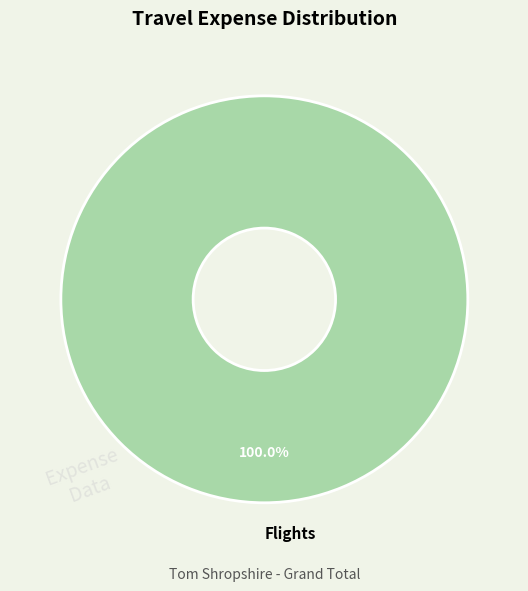

Rank the categories by value from lowest to highest.

Flights